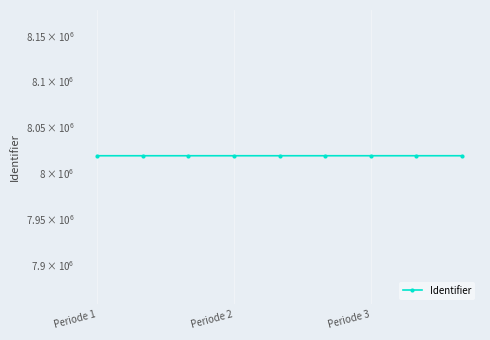

What is the label of the 9th point from the left?

8